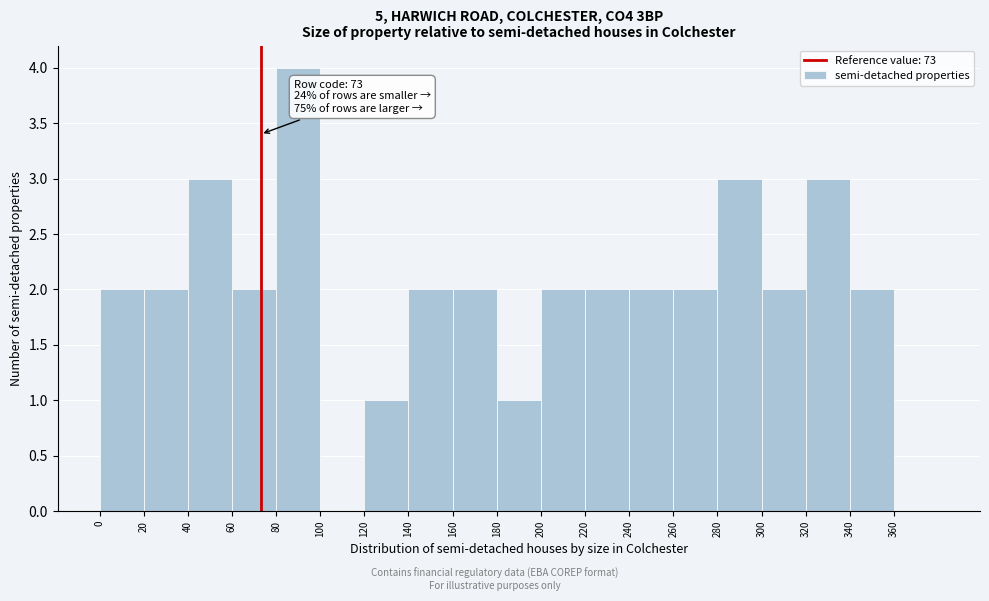

Which range on the x-axis has the tallest bar?

80 to 100